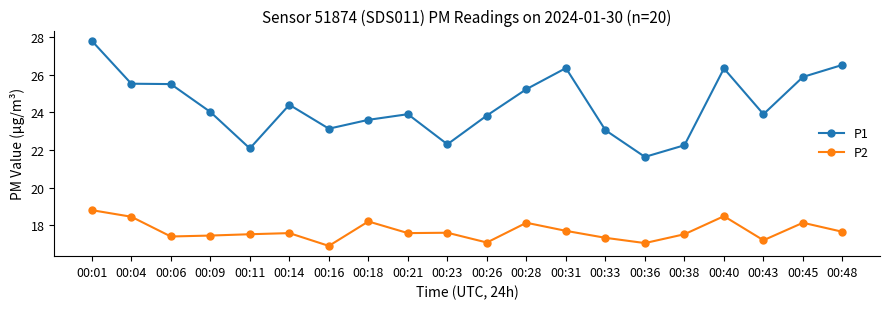

Which series has the widest spread of values?

P1